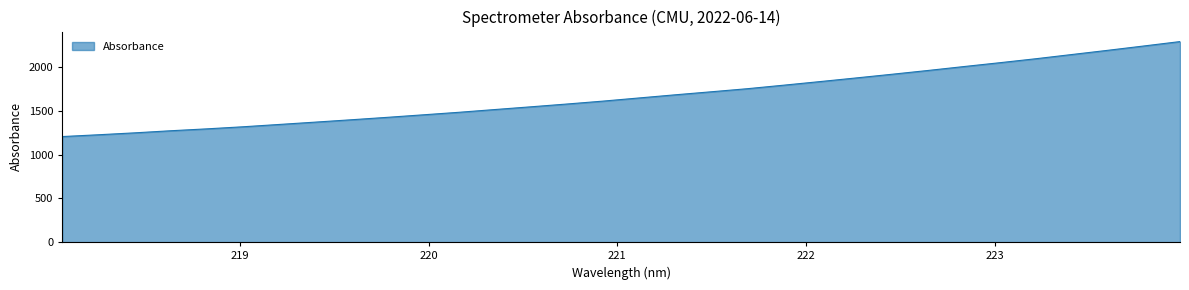

What is the maximum value shown in the chart?

2292.9